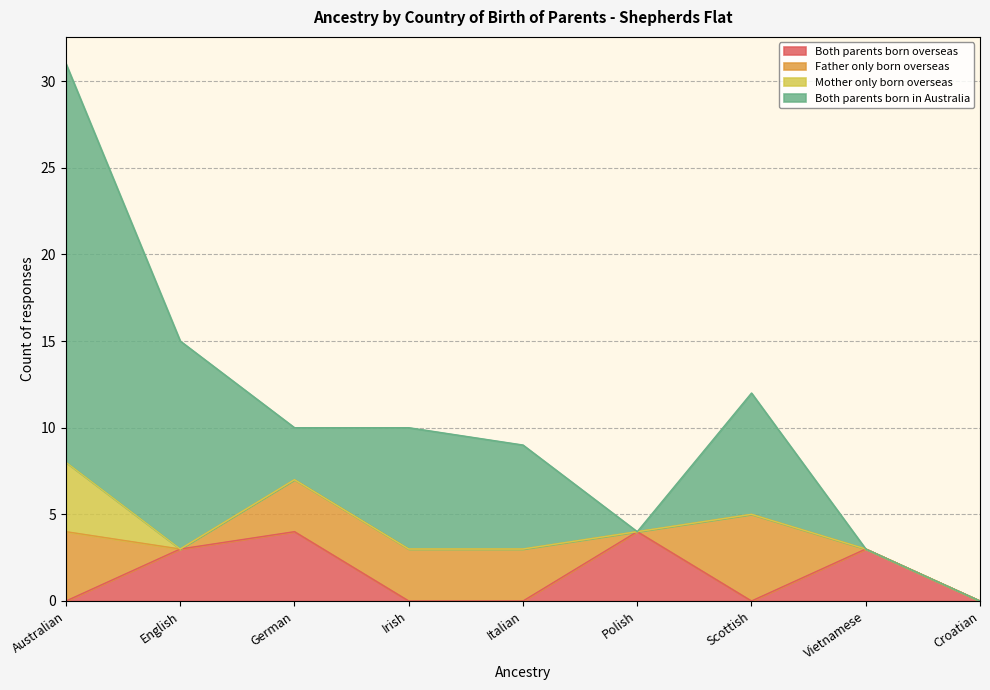

Which series has the largest total across all categories?

Both parents born in Australia